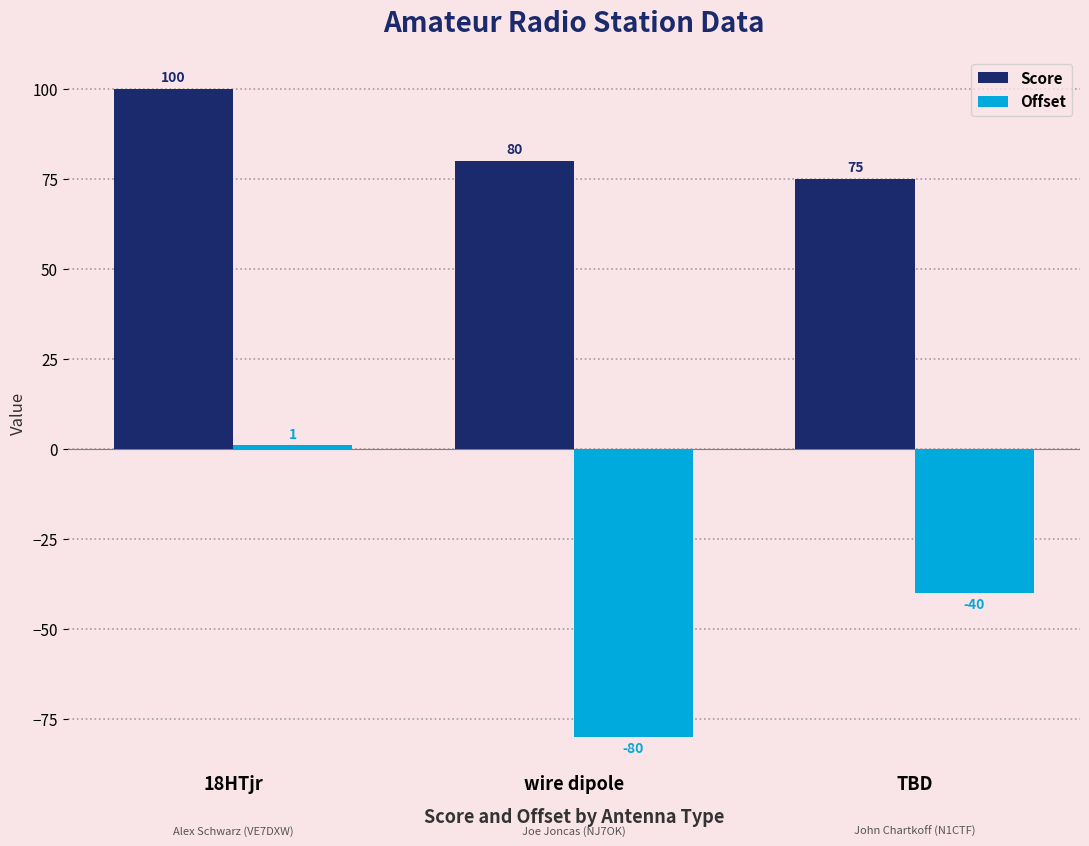

How many data points in Offset are above -40?

1